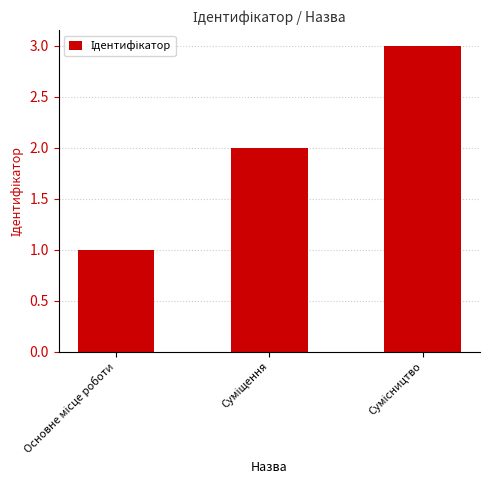

What is the difference between the maximum and minimum values?

2